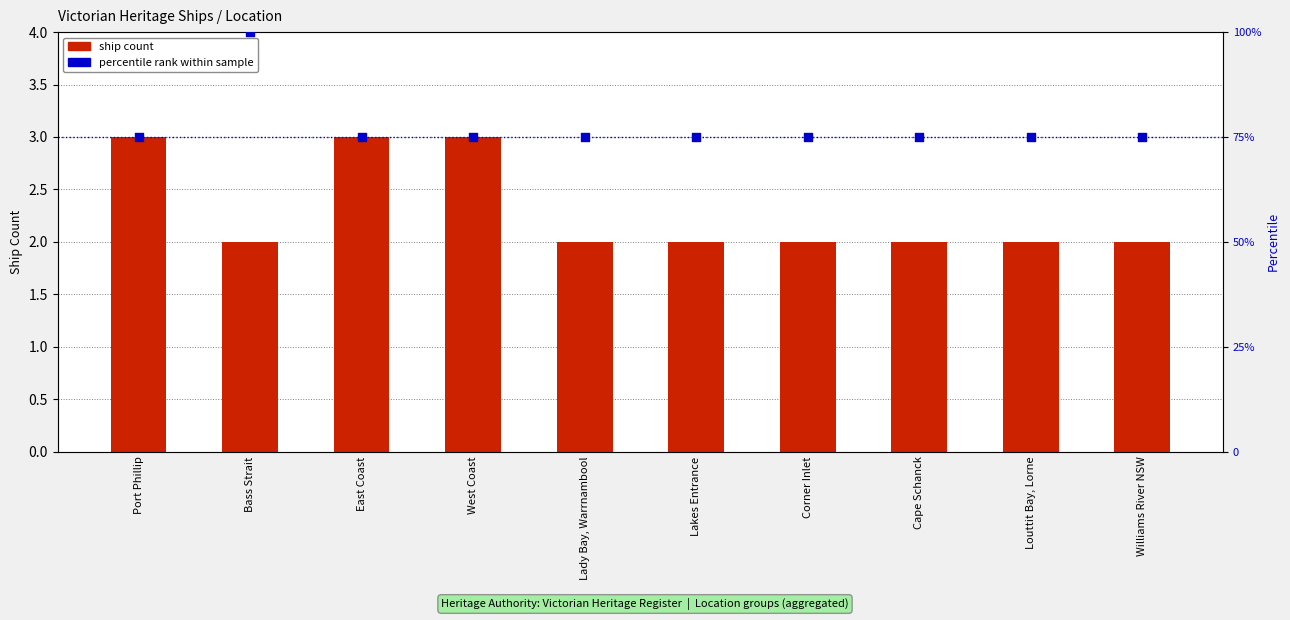

Which series contains the lowest Y value?

ship count